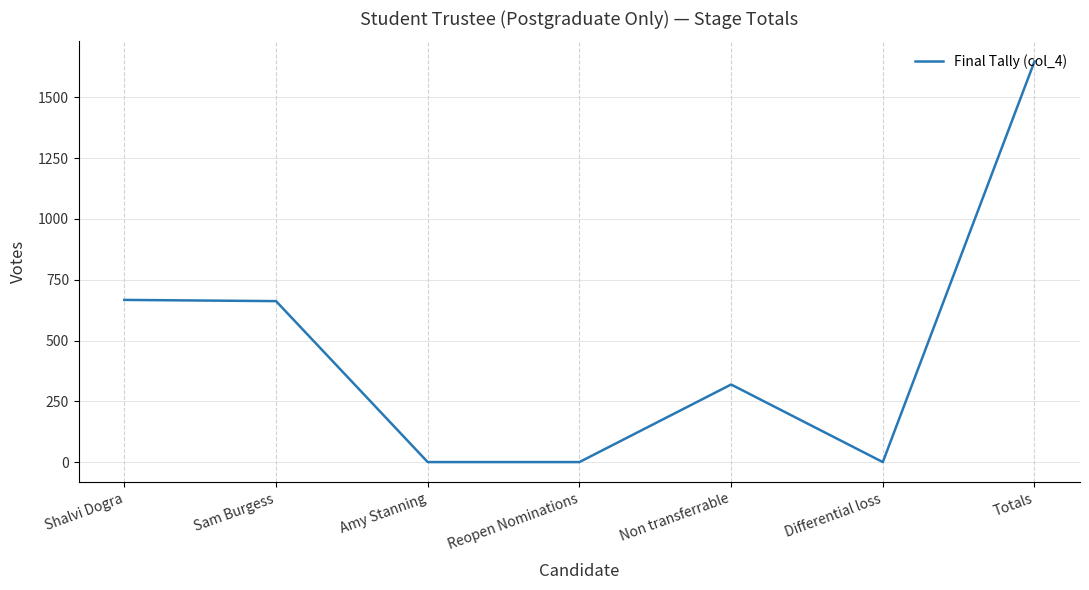

What is the average value?

471